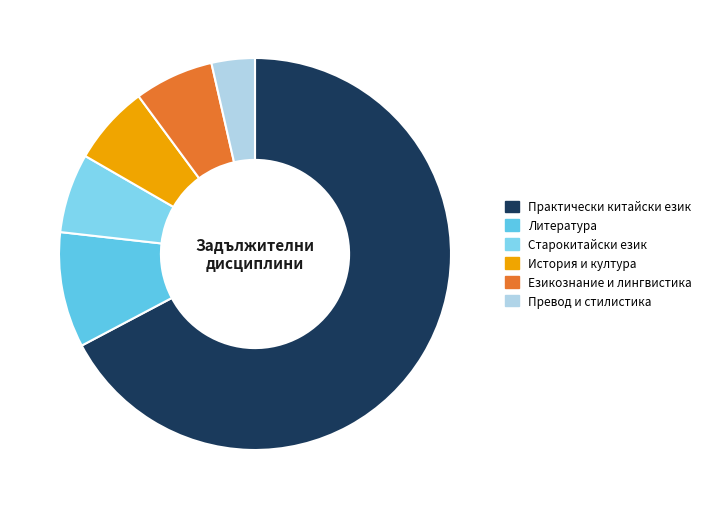

Which slice is the largest?

Практически китайски език